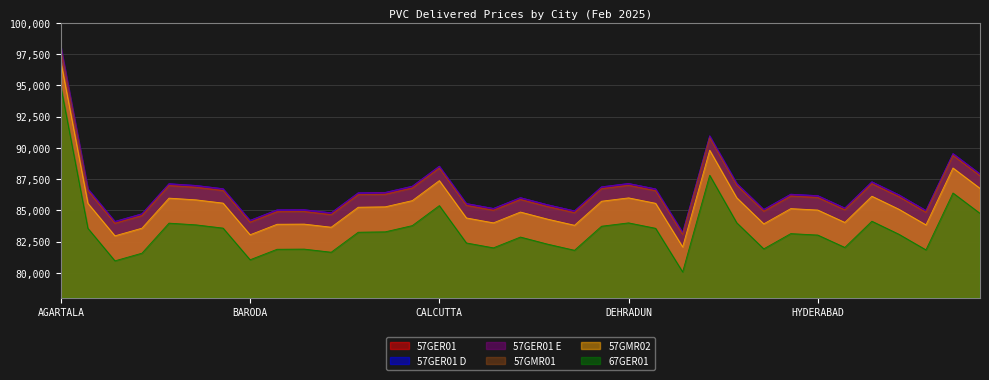

What is the label of the 31st point from the left?

JABALPUR